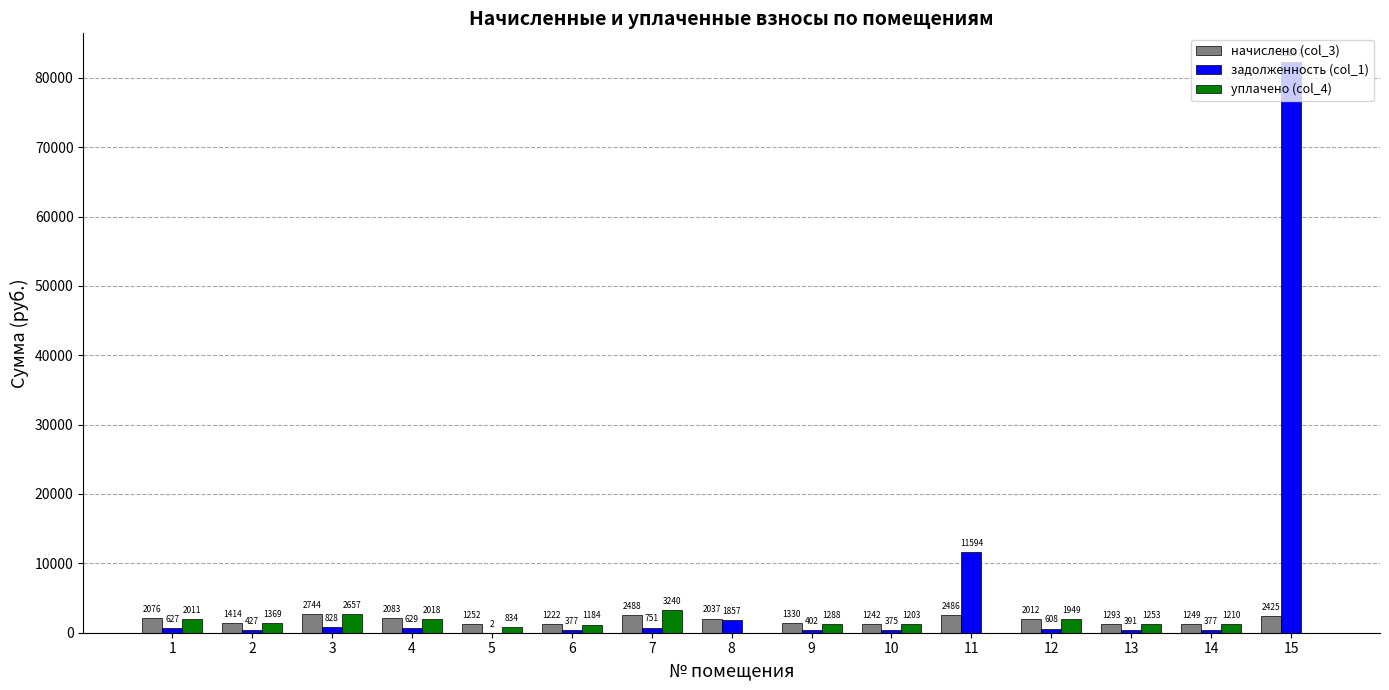

Which series has the largest range (max minus min)?

задолженность (col_1)